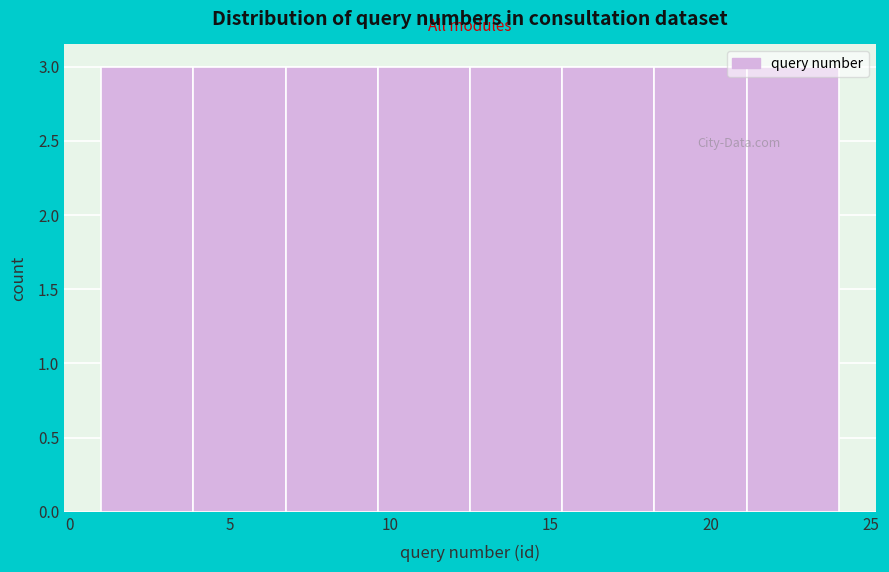

Reading left to right, list every bar in this chart as the range it spans on the x-axis followed by its height. Neither the bar edges nor the heights are printed on the chart, so give them approximately, as read against the axes.

1.0 to 4.0: 3
4.0 to 7.0: 3
7.0 to 9.5: 3
9.5 to 12.5: 3
12.5 to 15.5: 3
15.5 to 18.5: 3
18.5 to 21.0: 3
21.0 to 24.0: 3